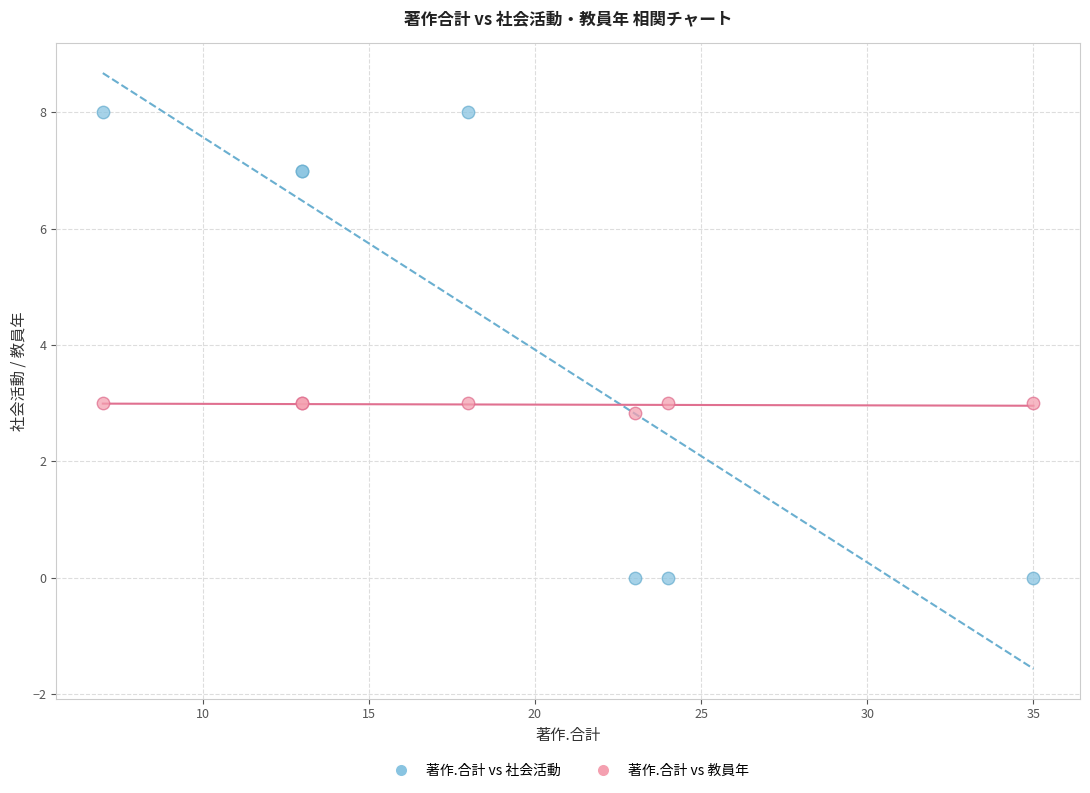

What are all the series names shown in the legend?

著作.合計 vs 社会活動, 著作.合計 vs 教員年